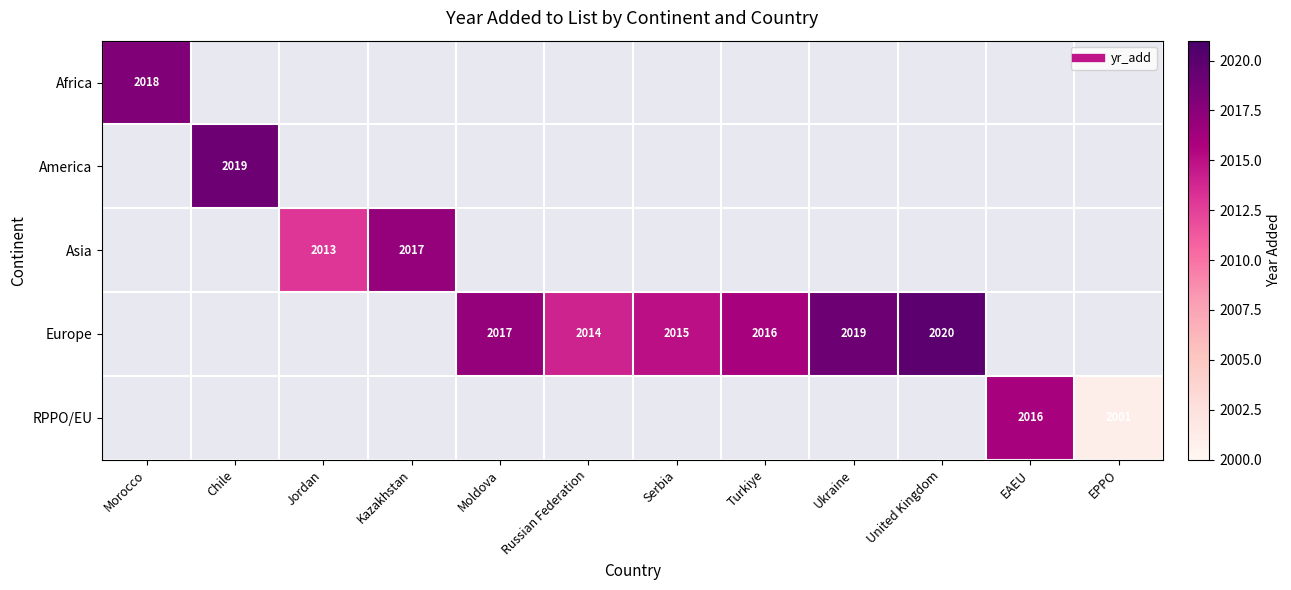

How many series are shown in this chart?

5